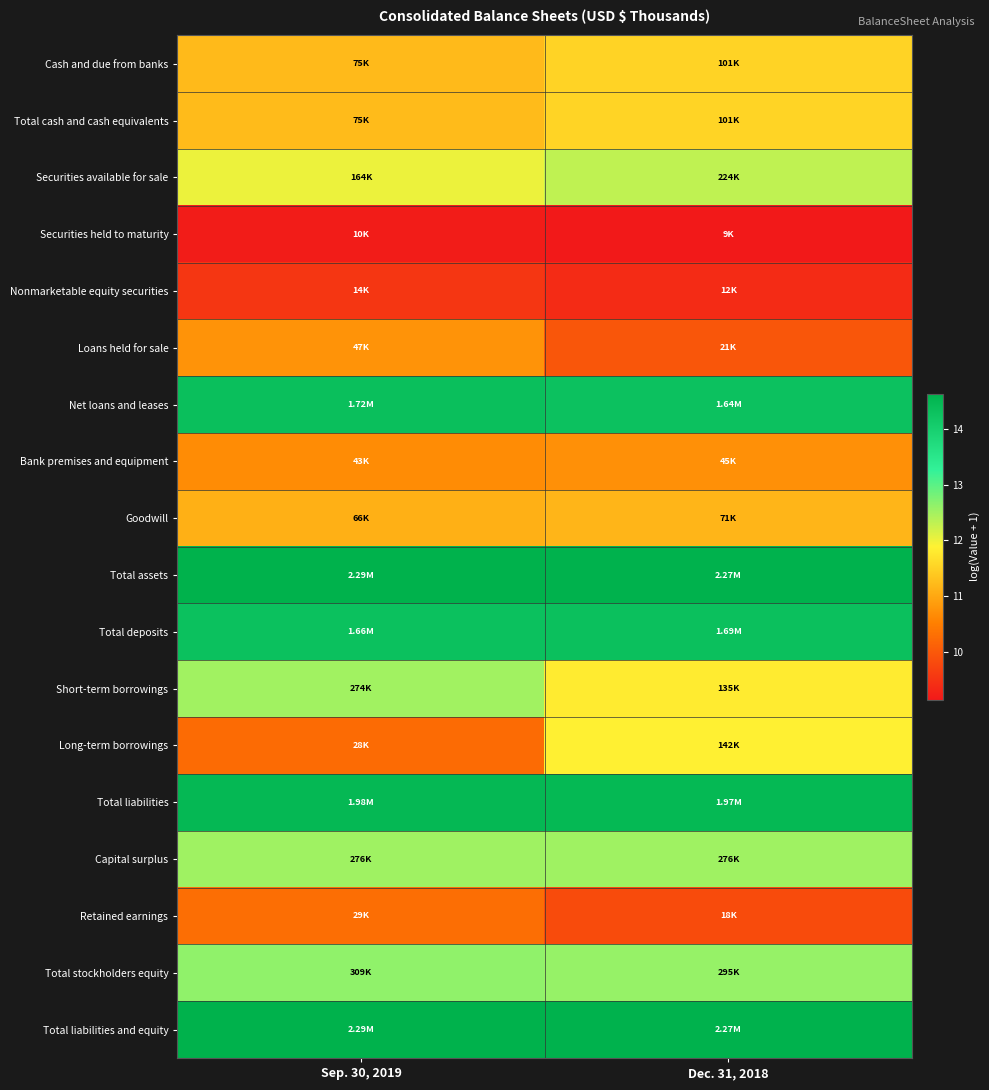

List the series in order of their peak value, lowest first.

Securities held to maturity, Nonmarketable equity securities, Retained earnings, Bank premises and equipment, Loans held for sale, Goodwill, Cash and due from banks, Total cash and cash equivalents, Long-term borrowings, Securities available for sale, Short-term borrowings, Capital surplus, Total stockholders equity, Total deposits, Net loans and leases, Total liabilities, Total assets, Total liabilities and equity